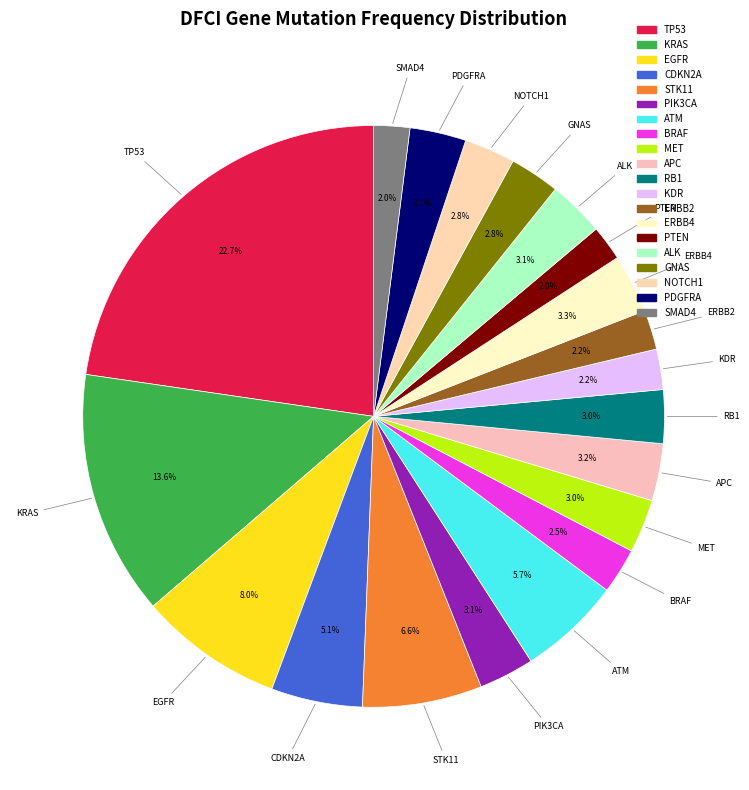

What portion of the pie excludes CDKN2A?

94.9%